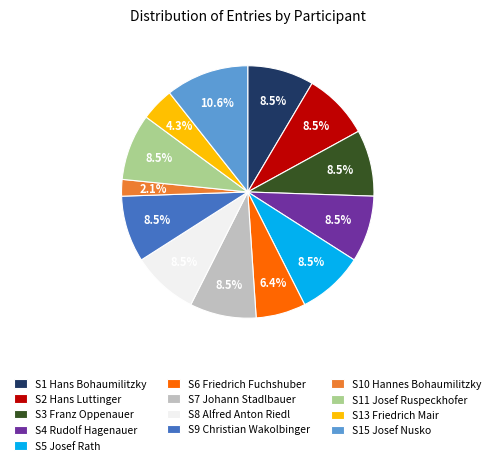

What percentage is NOT represented by S8 Alfred Anton Riedl?

91.5%